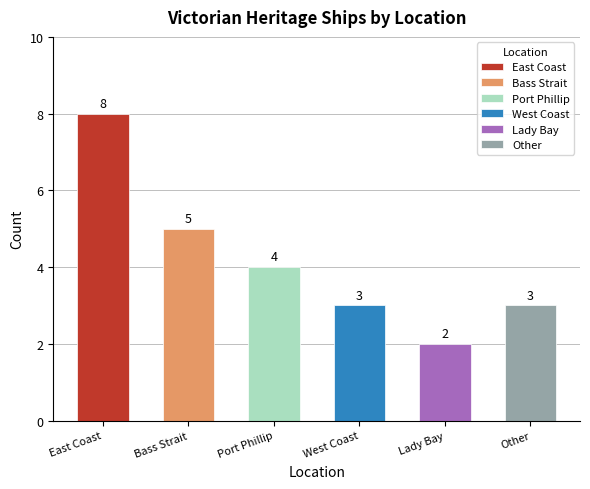

Which category has the highest value across all series?

East Coast